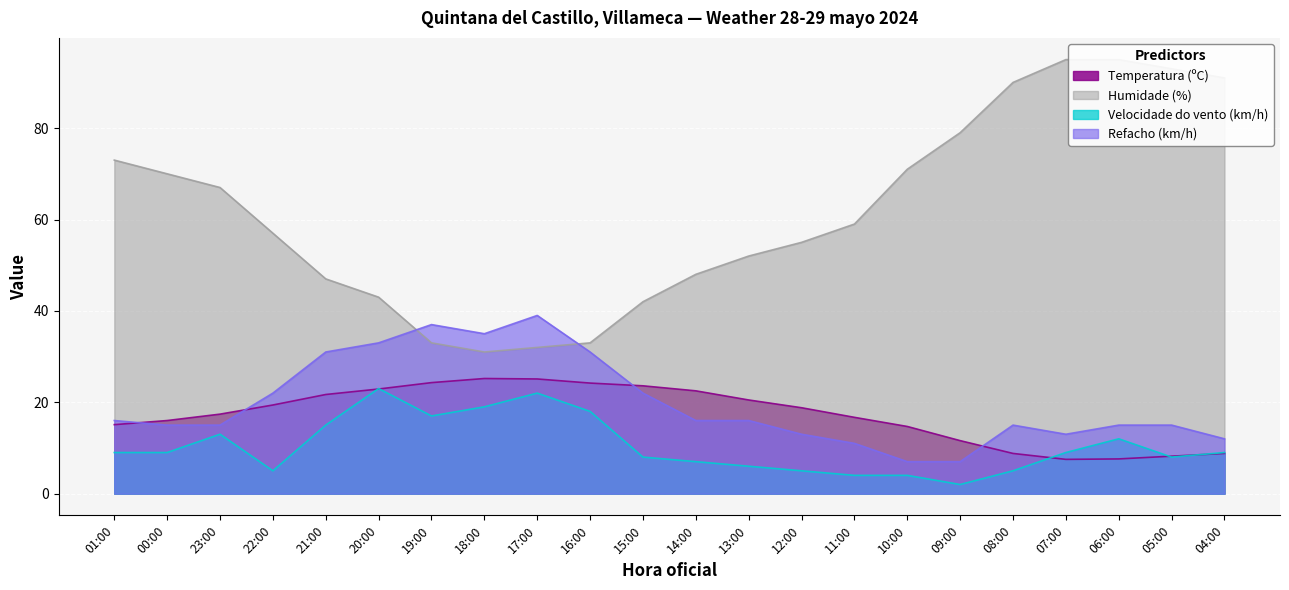

What is the difference between the highest and lowest values at 23:00?

54.0